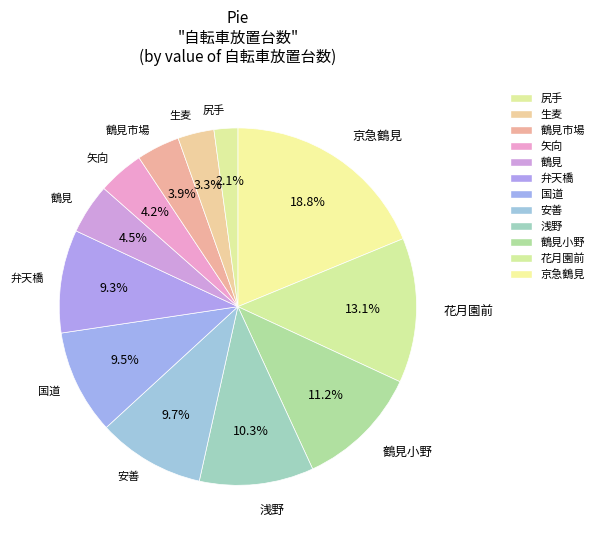

How many segments does this pie chart have?

12